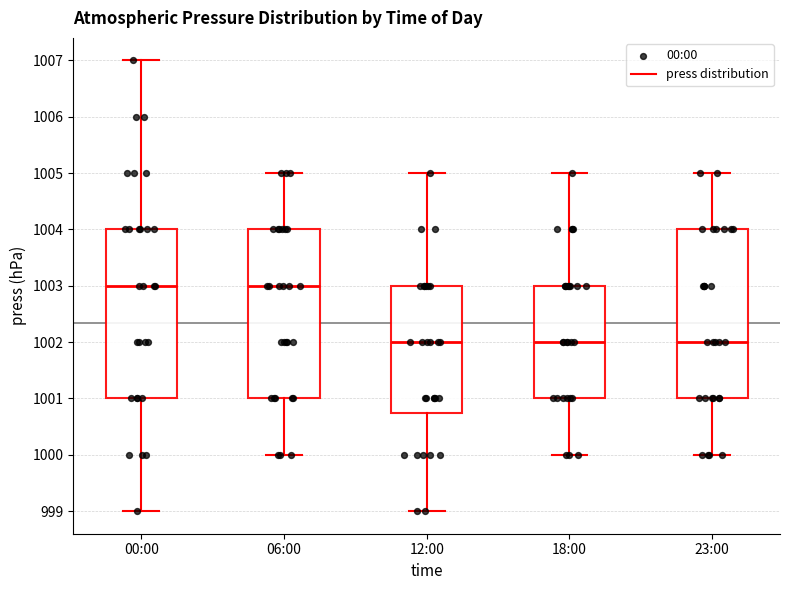

Where does the median line of the box for 06:00 sit on the y-axis? The values are not printed on the chart, so give them approximately, as read against the axis.

1003.0